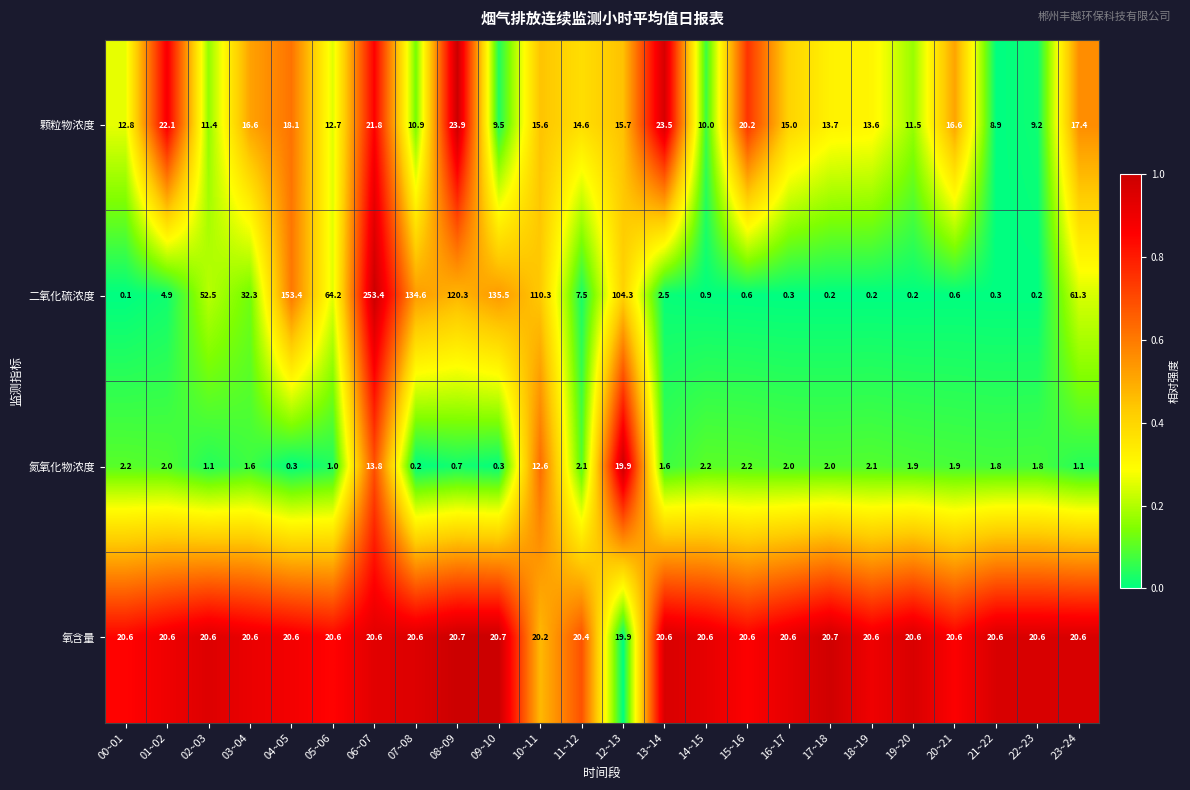

At 08~09, list the series in order from smallest to largest.

氮氧化物浓度, 氧含量, 颗粒物浓度, 二氧化硫浓度